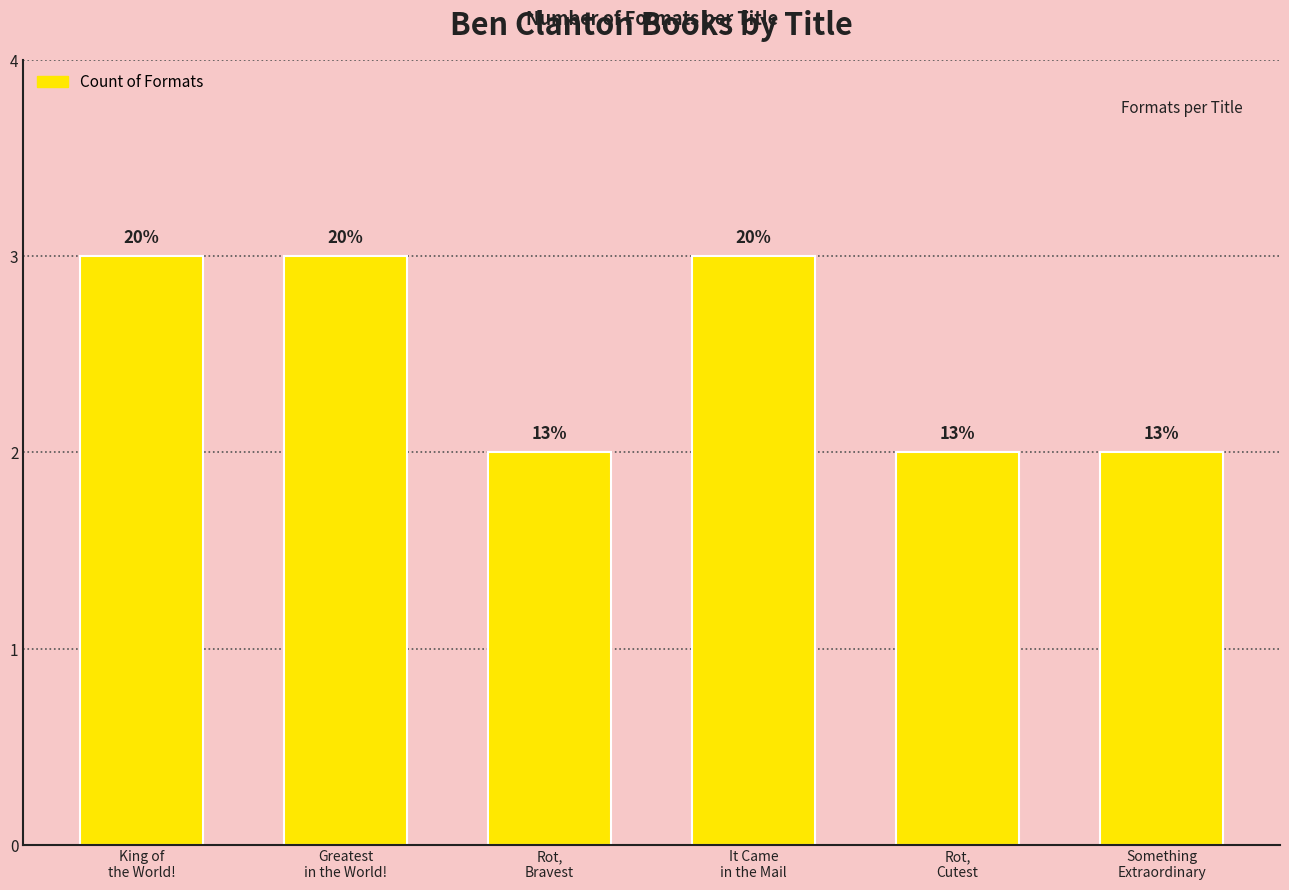

What is the sum of the values at Rot,
Bravest and King of
the World!?

5